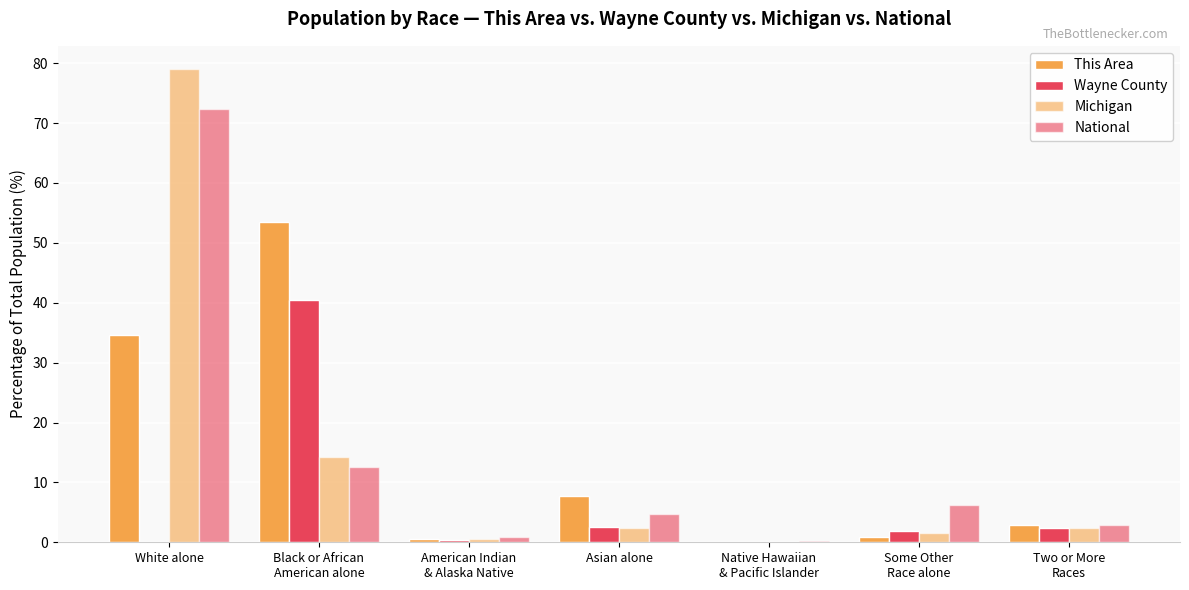

What is the spread (max minus min) of values at Asian alone?

5.3